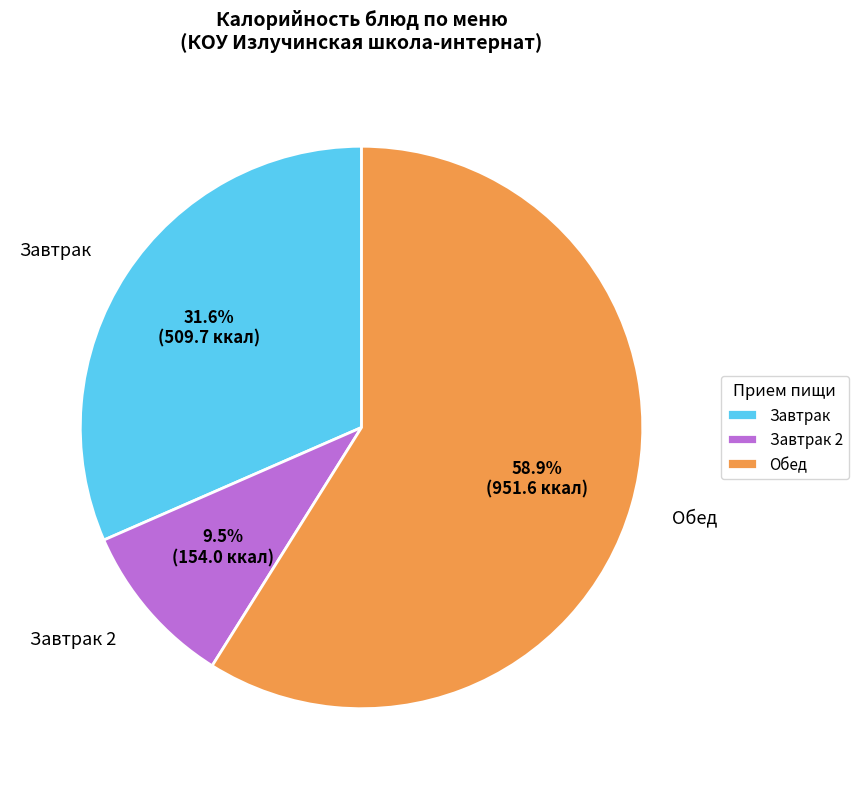

What is the largest slice in the pie chart?

Обед